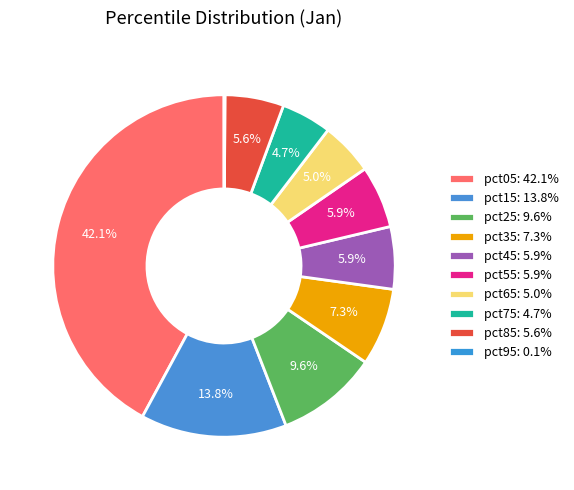

How many slices are in this pie chart?

10